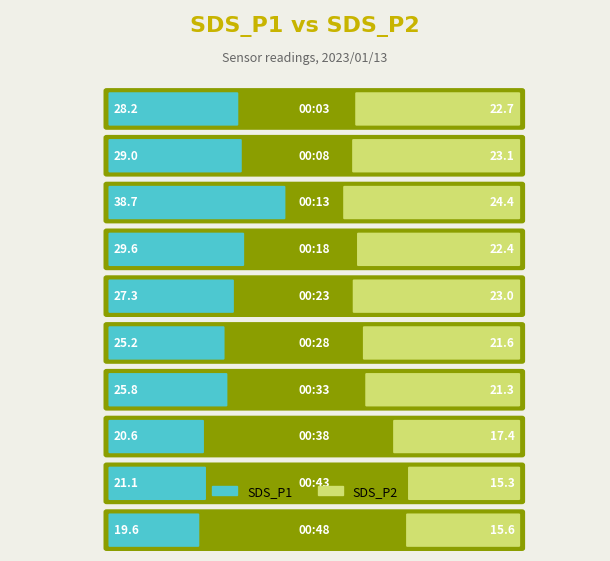

Reading left to right, extract all data points from this chart.

SDS_P1: 28.2	29.0	38.7	29.6	27.3	25.2	25.8	20.6	21.1	19.6
SDS_P2: 22.7	23.1	24.4	22.4	23.0	21.6	21.3	17.4	15.3	15.6